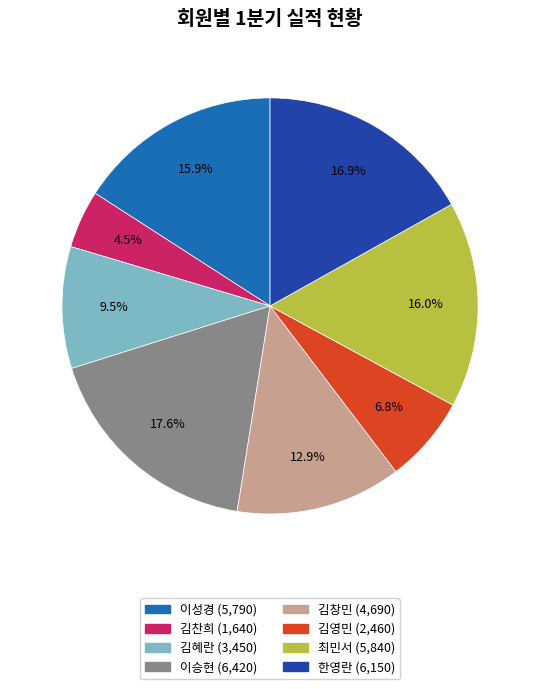

How many slices are in this pie chart?

8